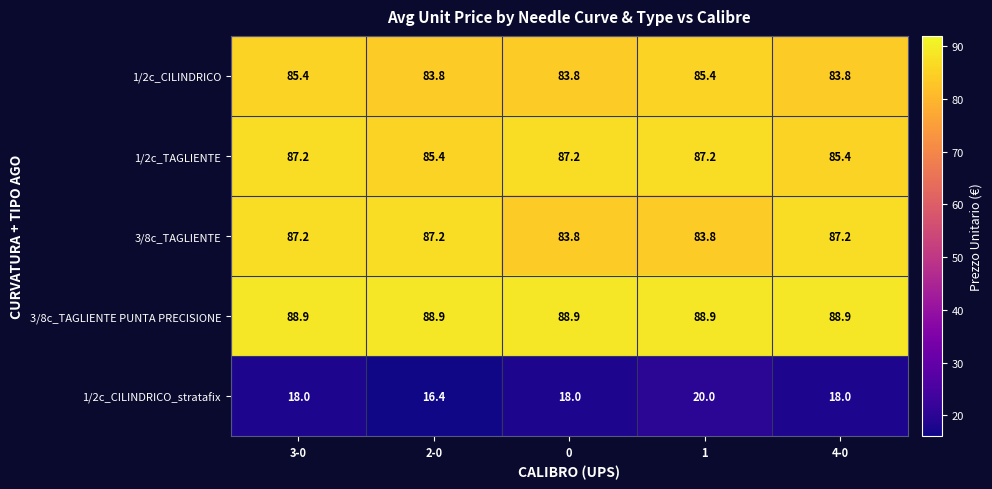

What value does the 1/2c_CILINDRICO series have at 4-0?

83.8